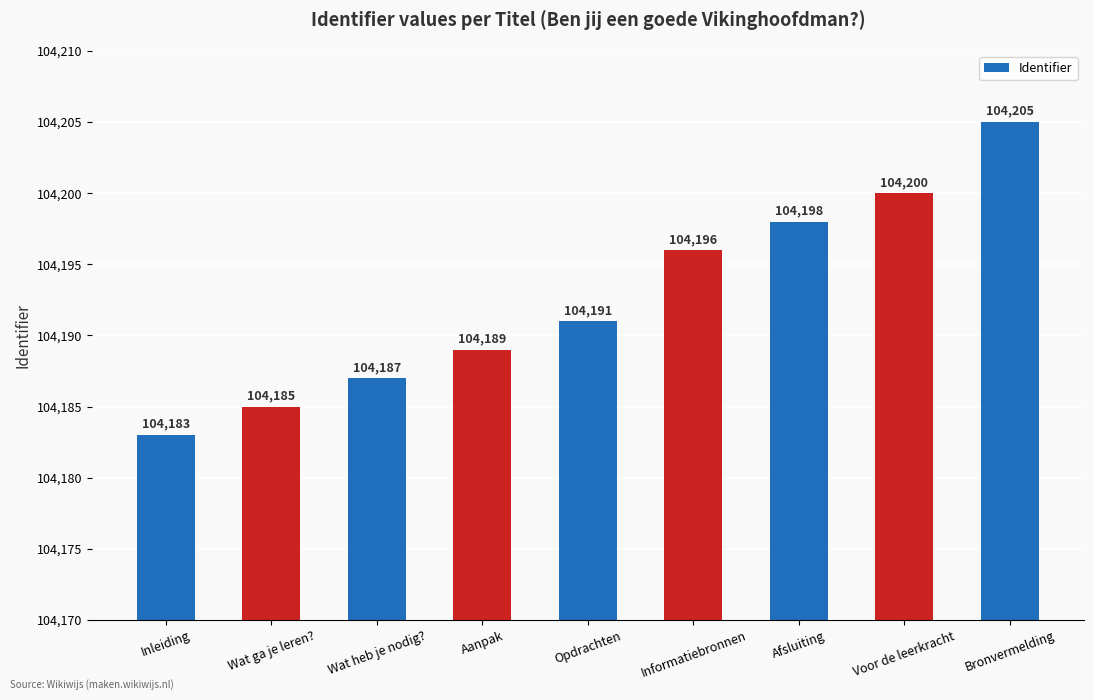

Which has a higher value, Wat ga je leren? or Opdrachten?

Opdrachten